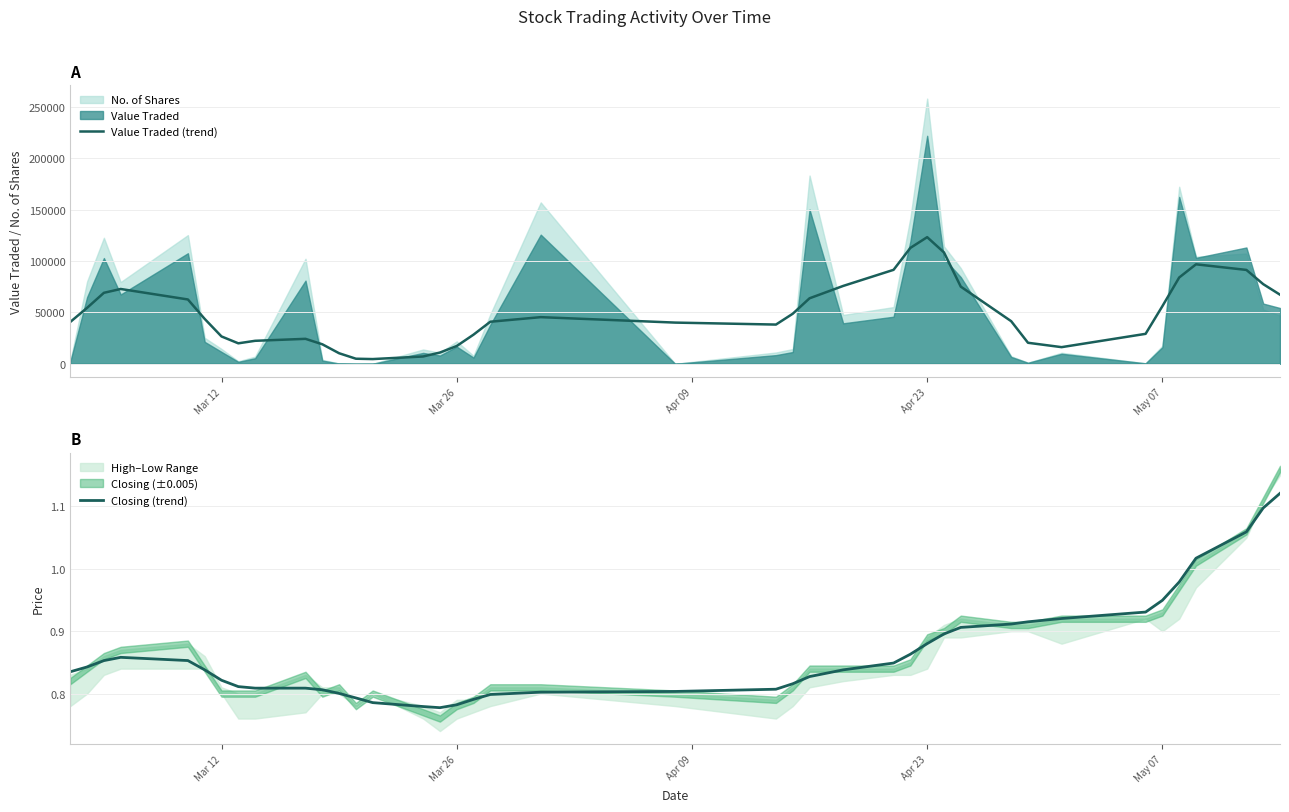

In Value Traded (trend), how many points are lower than both neighbors (excluding endpoints)?

4